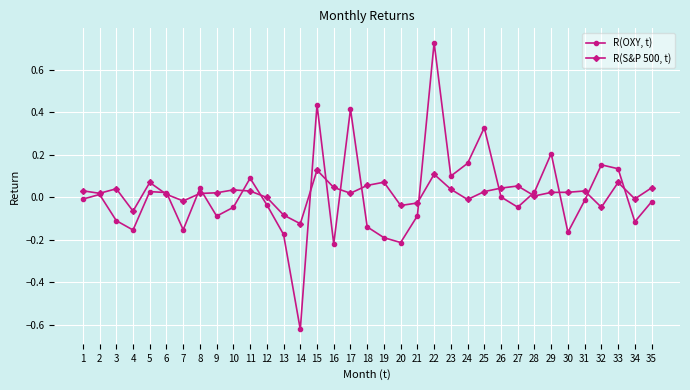

What is the difference between the maximum and minimum values in the R(OXY, t) series?

1.3